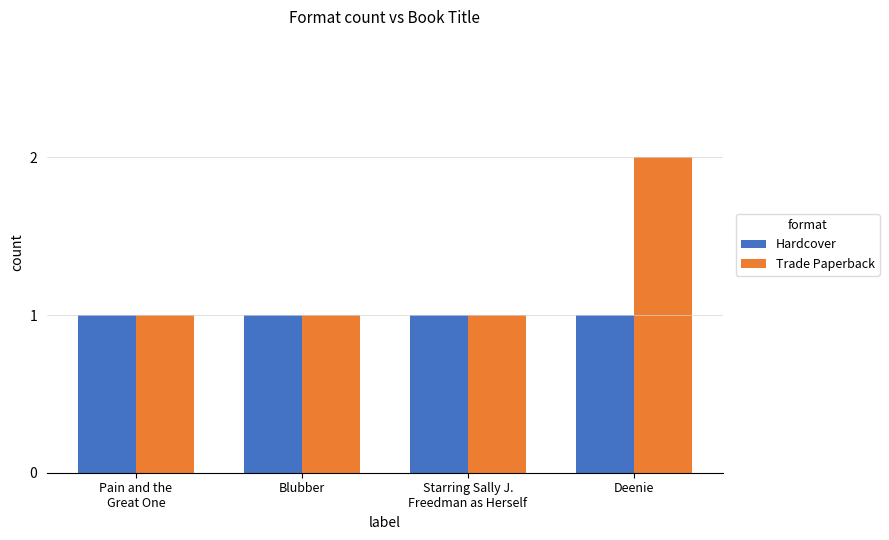

How many distinct data groups are displayed?

2